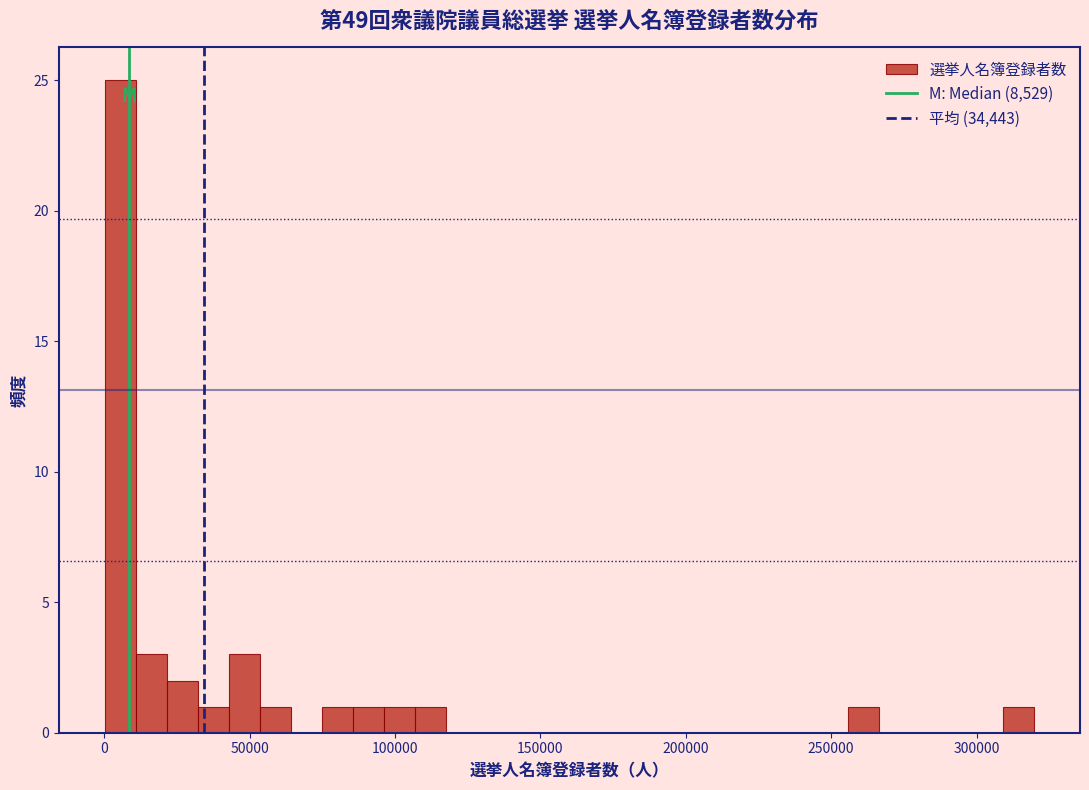

Around what value on the x-axis is the tallest bar? Give the approximate position of its centre, as read against the axis.

5000